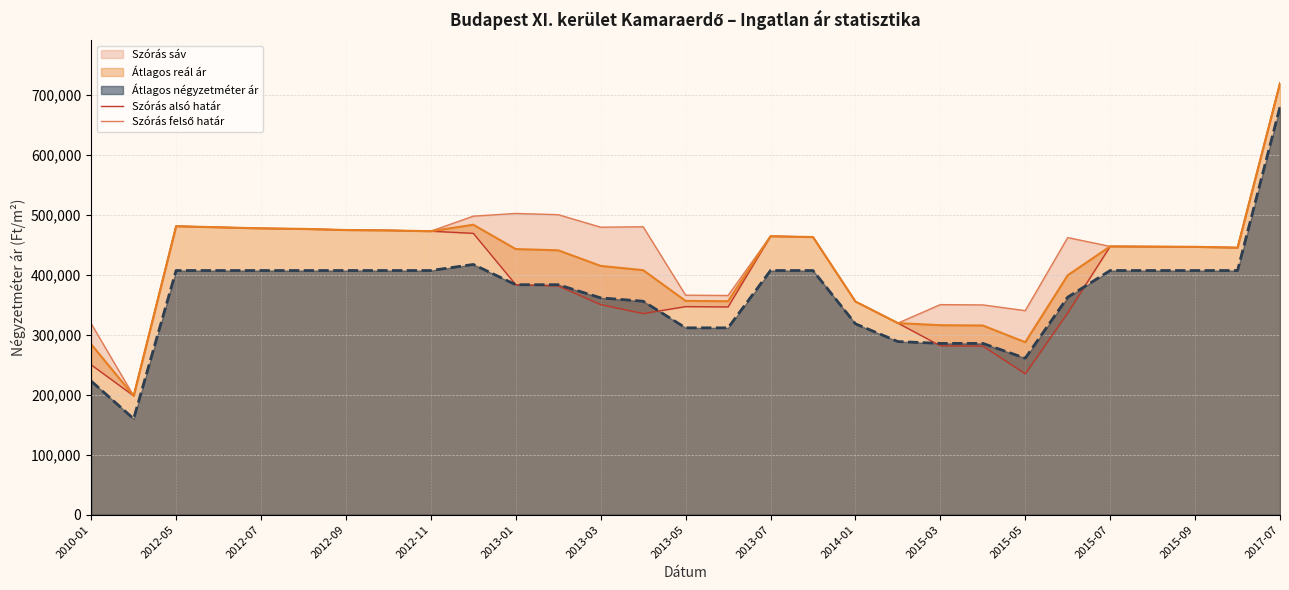

True or false: Átlagos reál ár and Átlagos négyzetméter ár intersect in this chart.

False